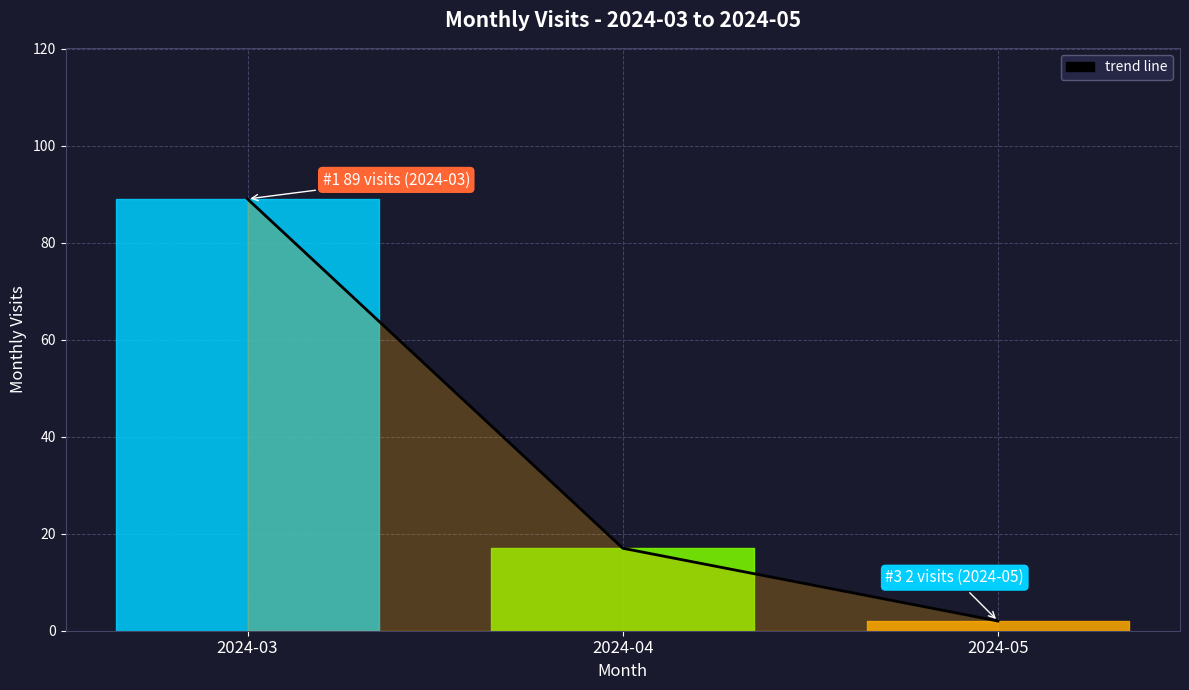

What is the greatest value displayed?

89